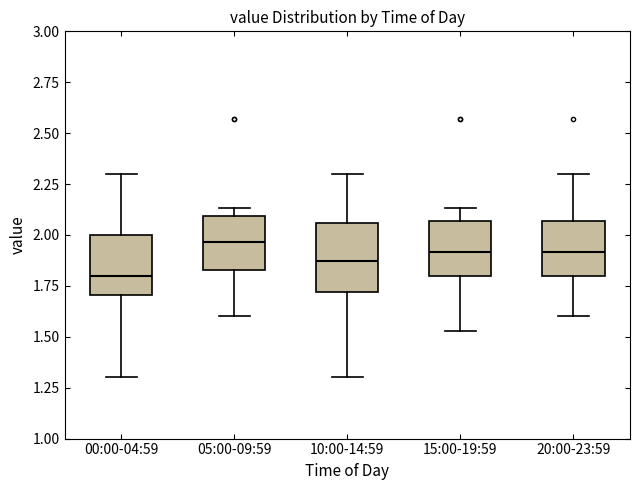

Reading left to right, read every box against the y-axis: the position of its median line, the range the box covers, and the ends of its whiskers. The values are not printed on the chart, so give them approximately, as read against the axis.

00:00-04:59: median 1.80, box 1.70 to 2.00, whiskers 1.30 to 2.30
05:00-09:59: median 1.95, box 1.85 to 2.10, whiskers 1.60 to 2.15
10:00-14:59: median 1.85, box 1.70 to 2.05, whiskers 1.30 to 2.30
15:00-19:59: median 1.90, box 1.80 to 2.05, whiskers 1.55 to 2.15
20:00-23:59: median 1.90, box 1.80 to 2.05, whiskers 1.60 to 2.30